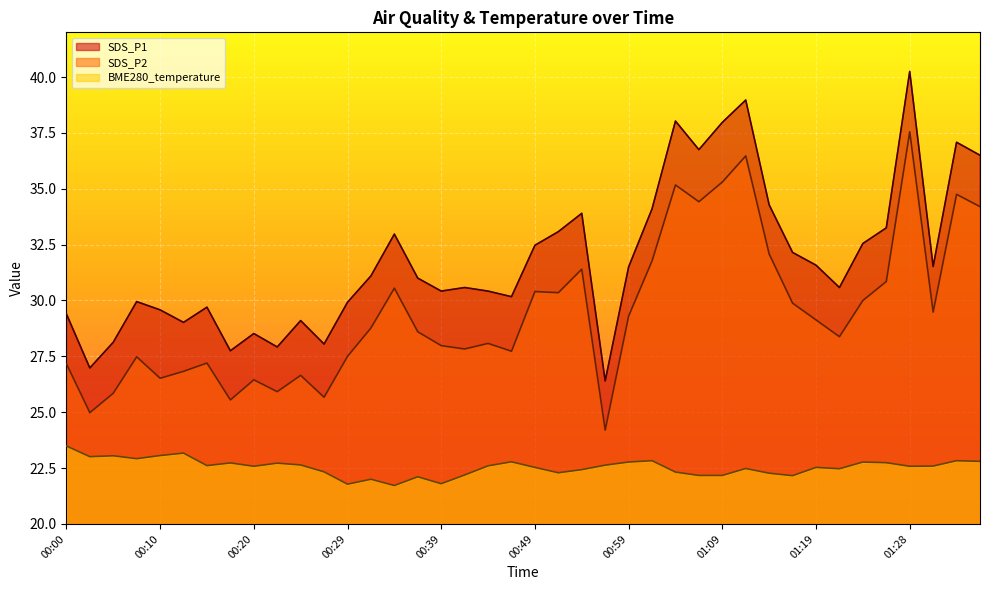

How many lines are shown in the chart?

3